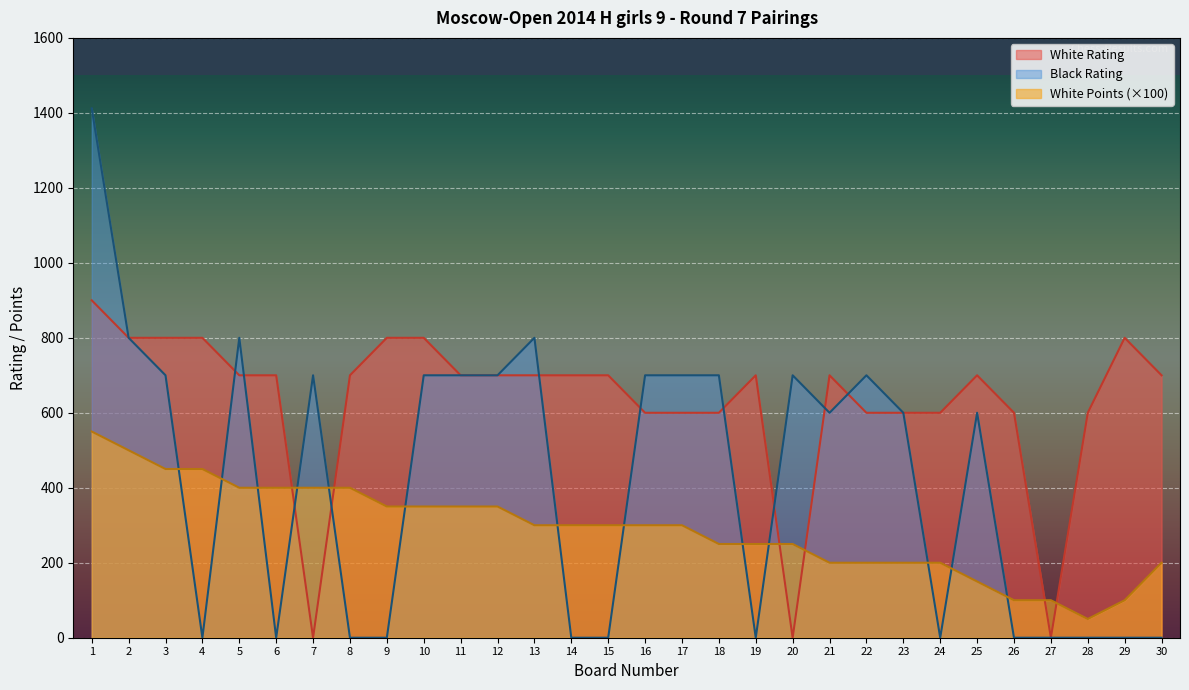

What is the total value across all series at 8?

1100